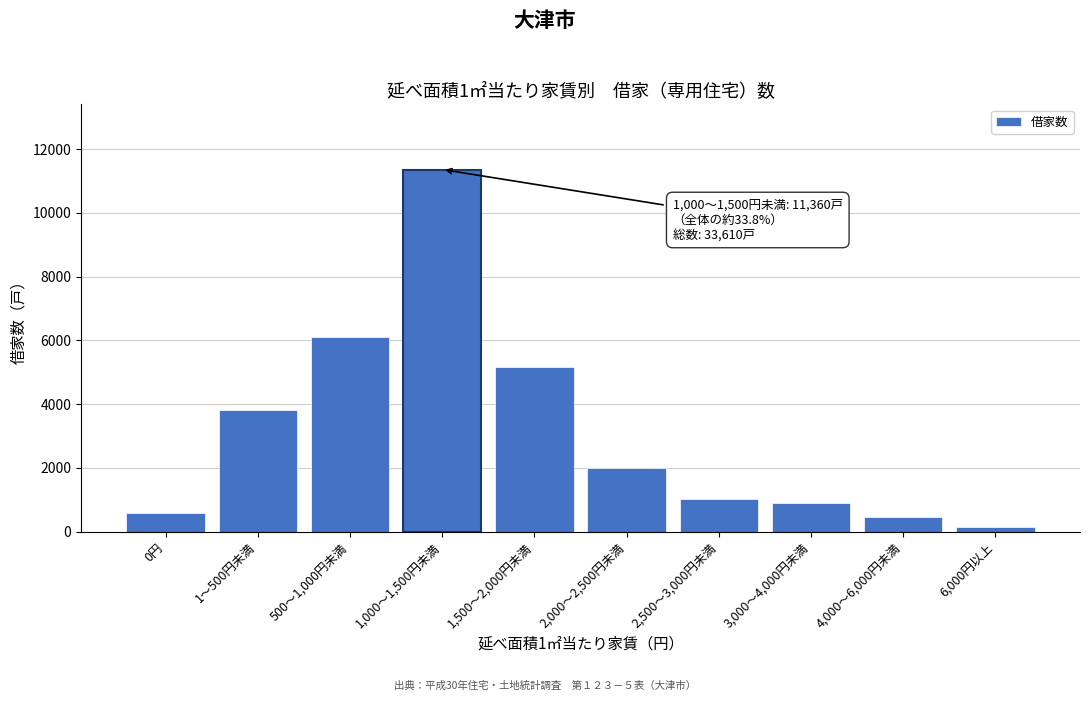

Reading left to right, transcribe all the data shown in this chart.

0円=570	1～500円未満=3830	500～1,000円未満=6110	1,000～1,500円未満=11360	1,500～2,000円未満=5150	2,000～2,500円未満=2010	2,500～3,000円未満=1020	3,000～4,000円未満=910	4,000～6,000円未満=470	6,000円以上=140